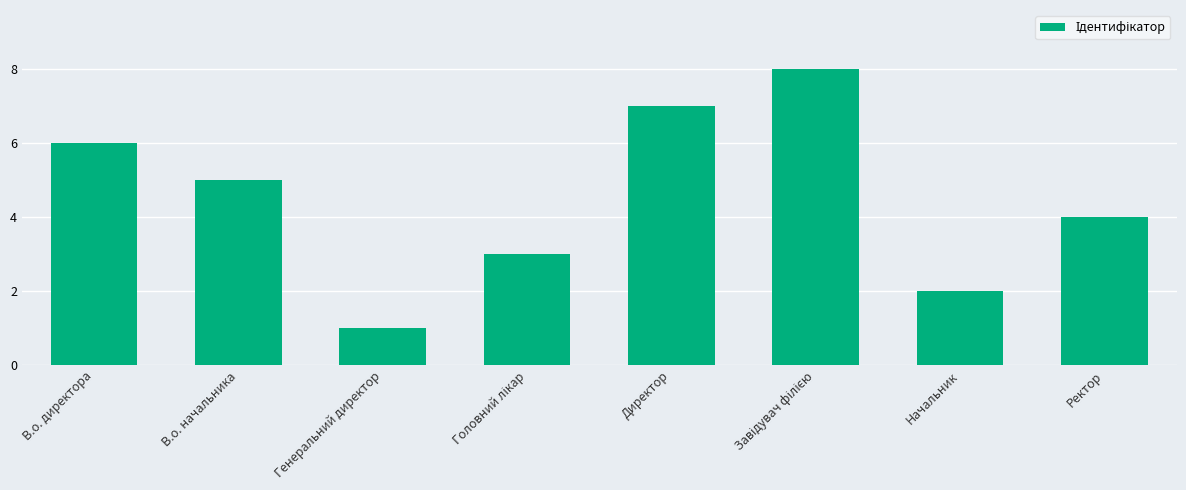

What is the label of the 8th bar from the right?

В.о. директора